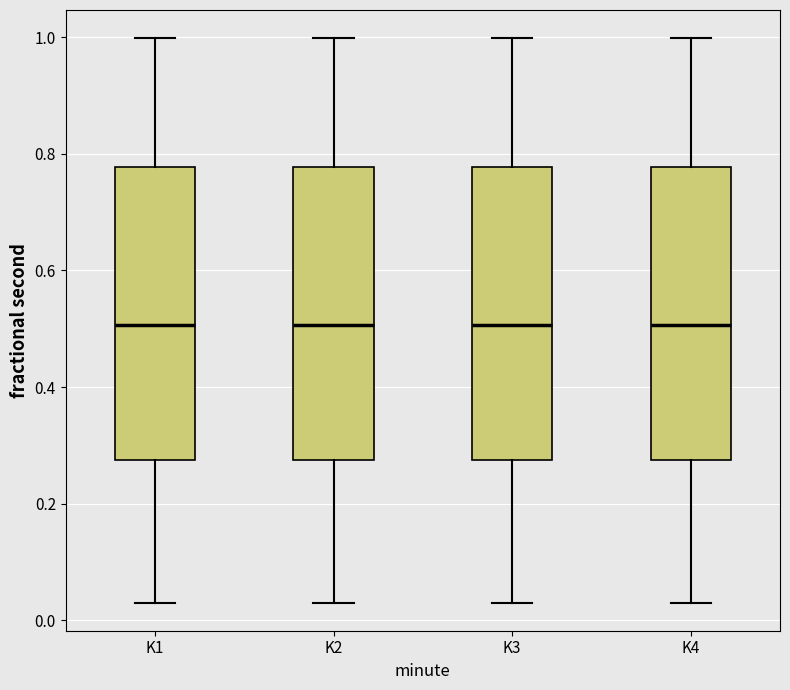

Where is the upper edge of the box for K1 on the y-axis? The values are not printed on the chart, so give them approximately, as read against the axis.

0.78